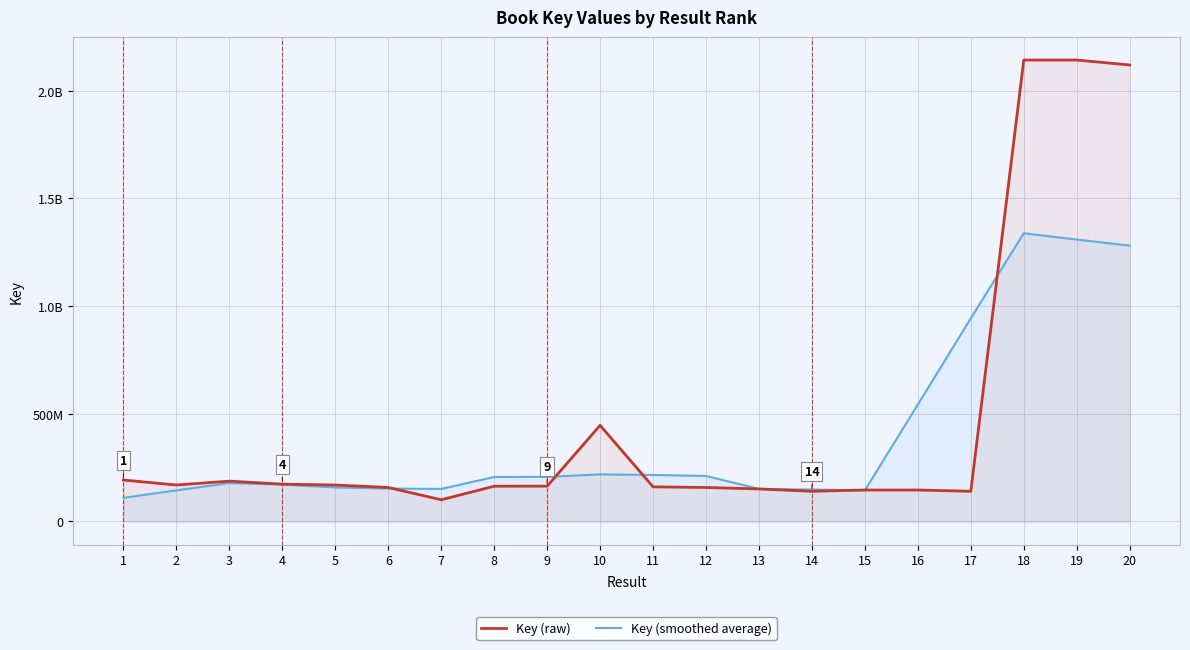

True or false: Key (raw) and Key (smoothed average) intersect in this chart.

True